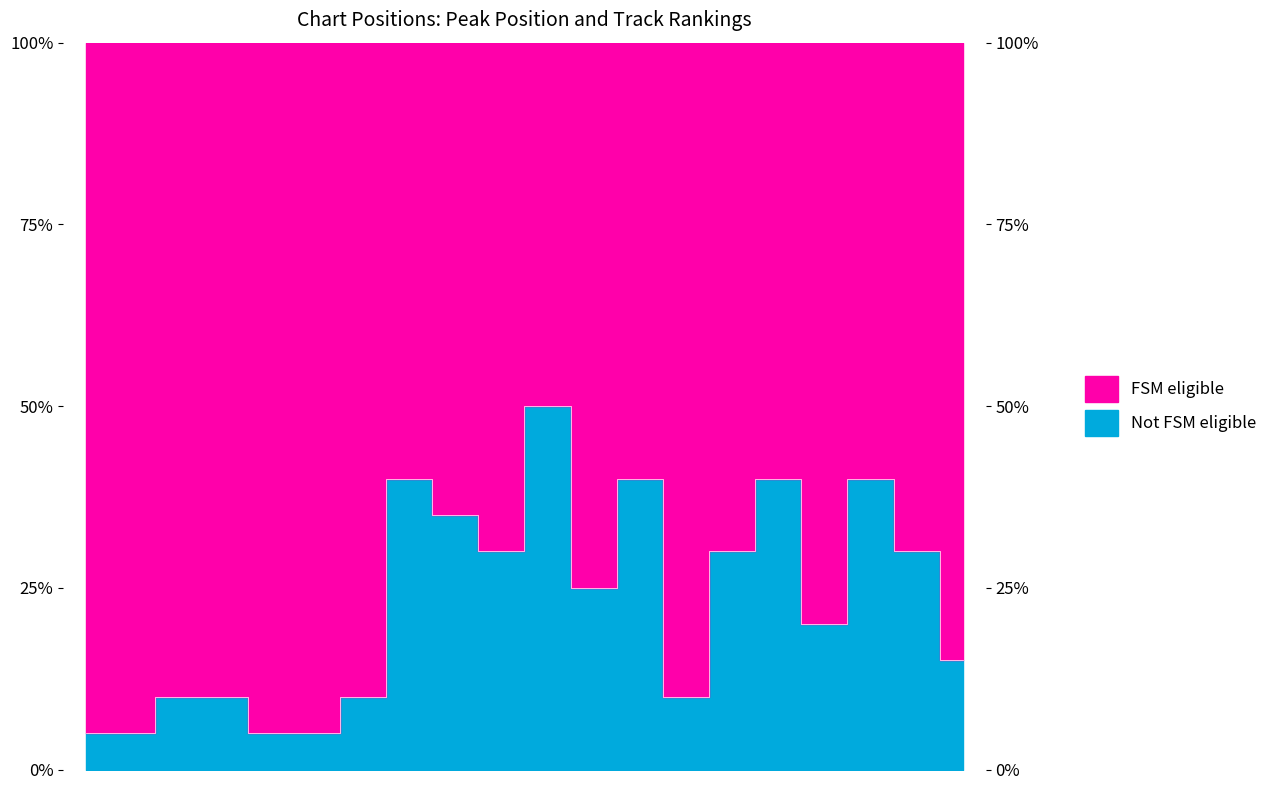

Reading left to right, transcribe all the data shown in this chart.

1=5	2=5	3=10	4=10	5=5	6=5	7=10	8=40	9=35	10=30	11=50	12=25	13=40	14=10	15=30	16=40	17=20	18=40	19=30	20=15